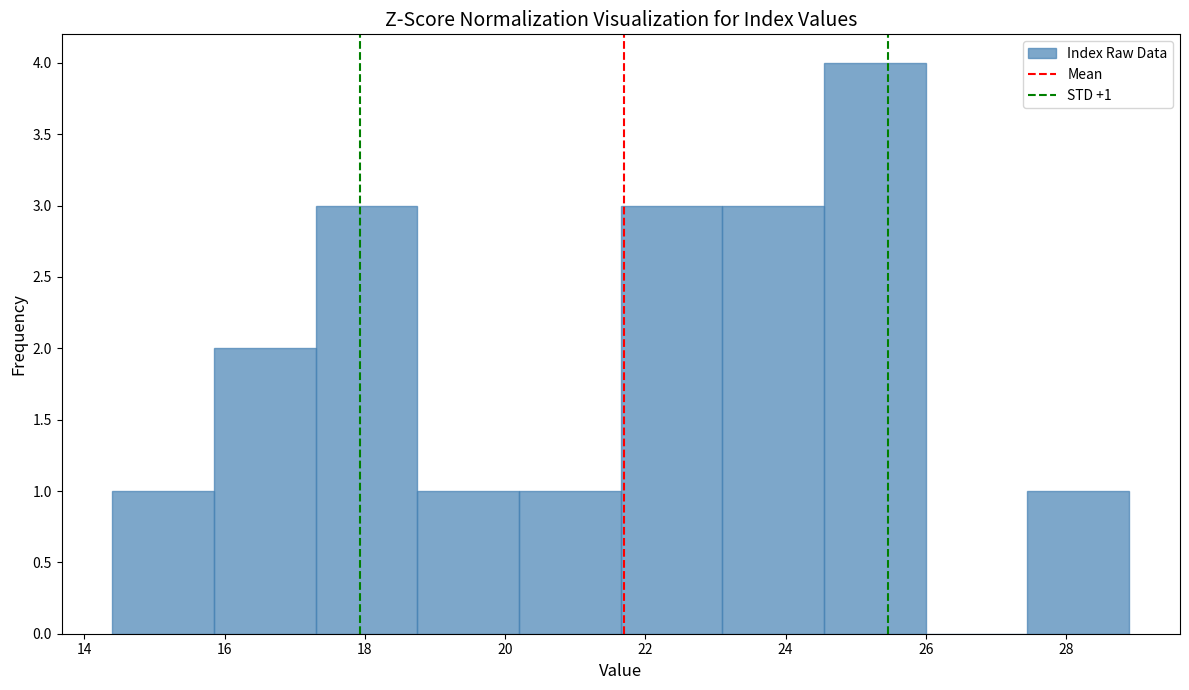

Over which range of the x-axis is the bar tallest?

24.55 to 26.00